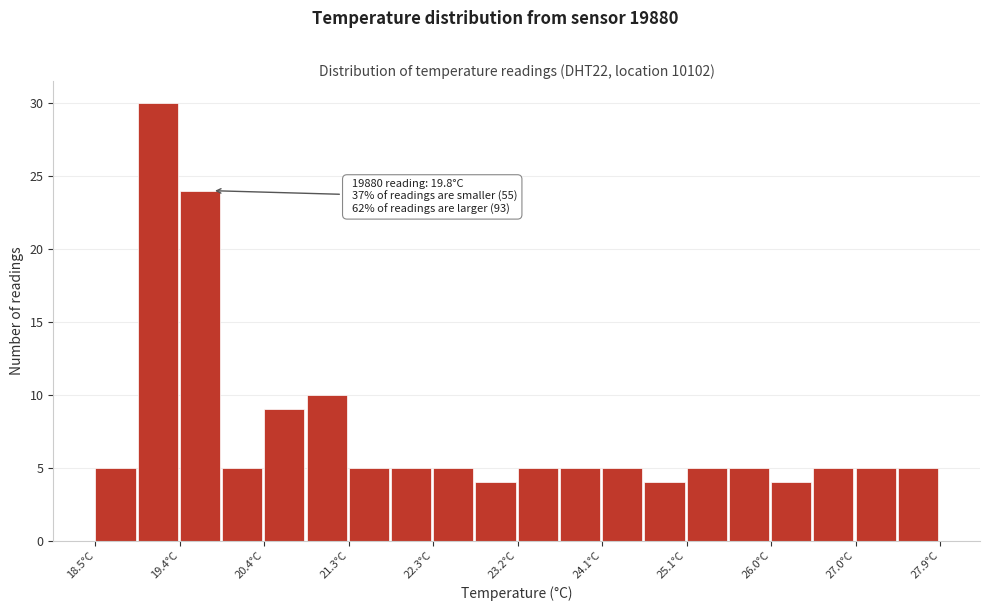

Over which range of the x-axis is the bar tallest?

18.97 to 19.44